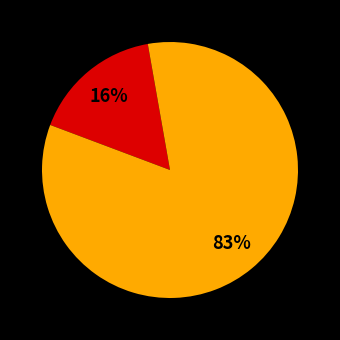

To the nearest percent, what is the average slice percentage?

33%